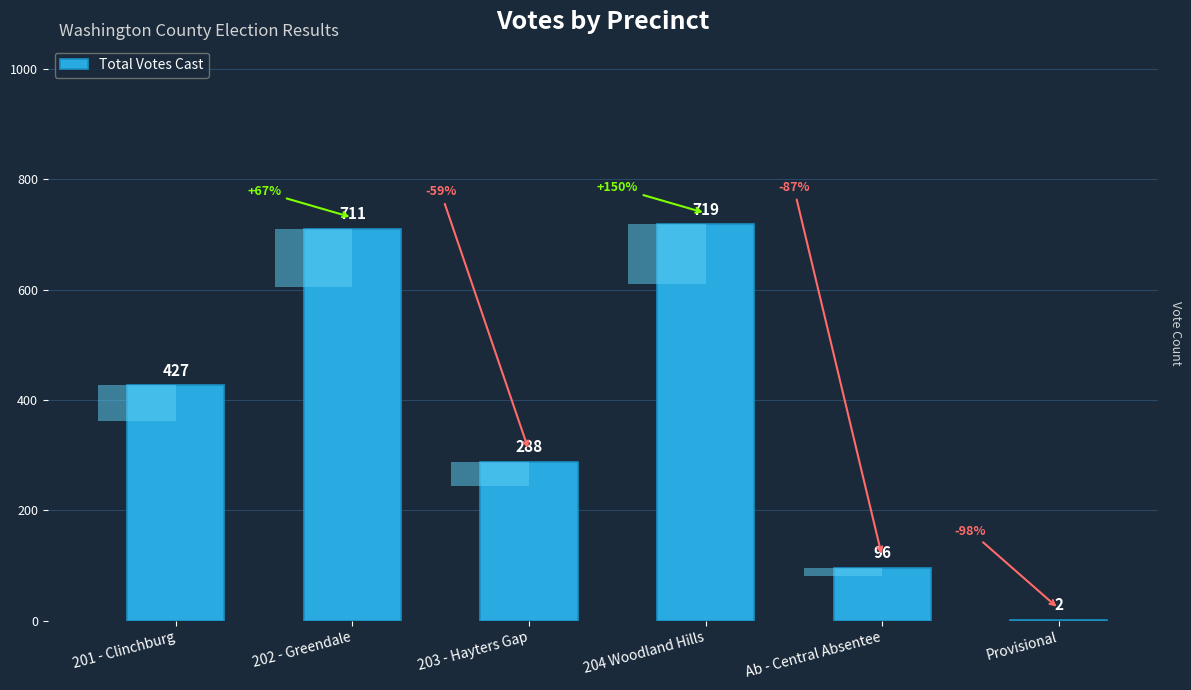

Rank the categories by value from highest to lowest.

204 Woodland Hills, 202 - Greendale, 201 - Clinchburg, 203 - Hayters Gap, Ab - Central Absentee, Provisional